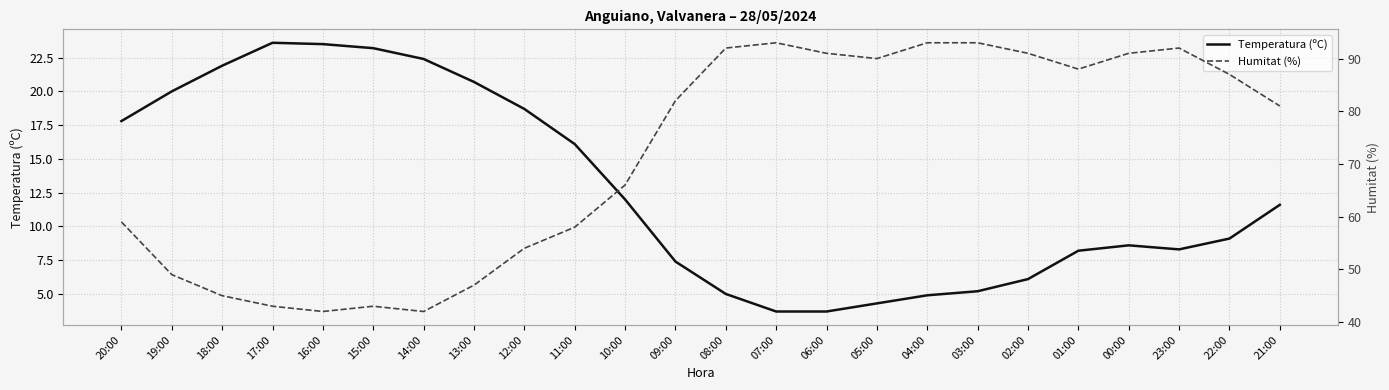

True or false: Temperatura (ºC) and Humitat (%) cross at least once.

False